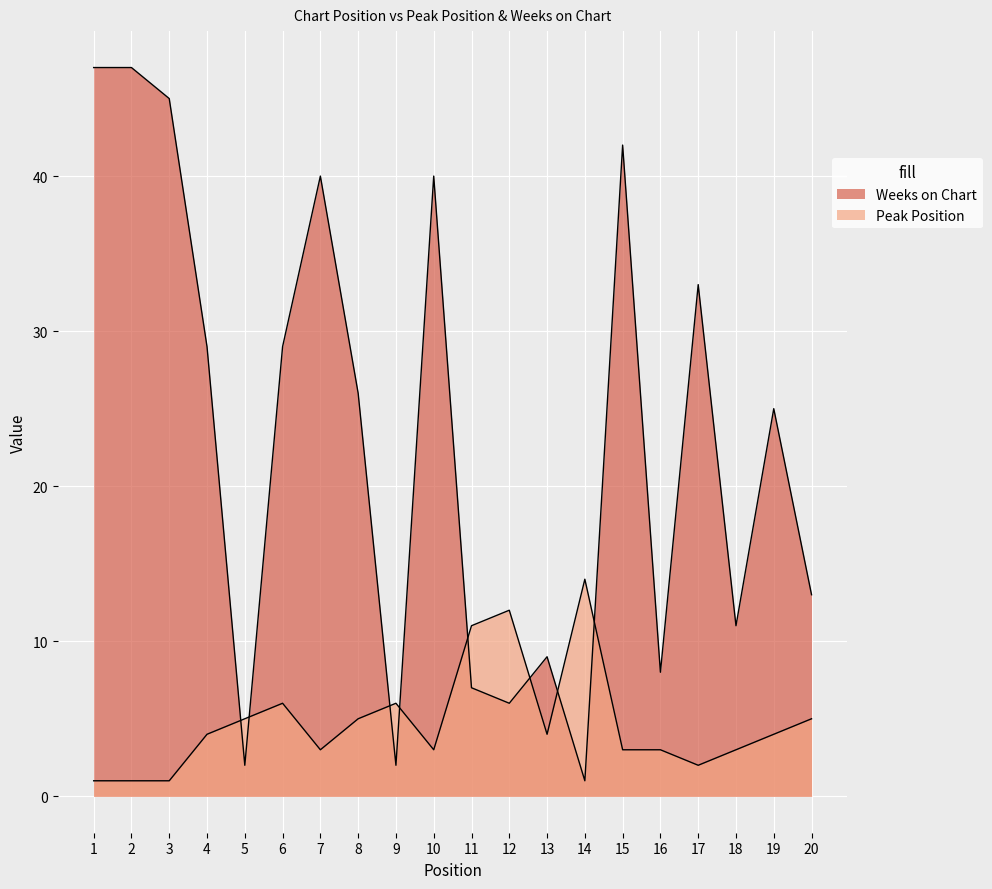

At how many categories does at least one series exceed 37?

6